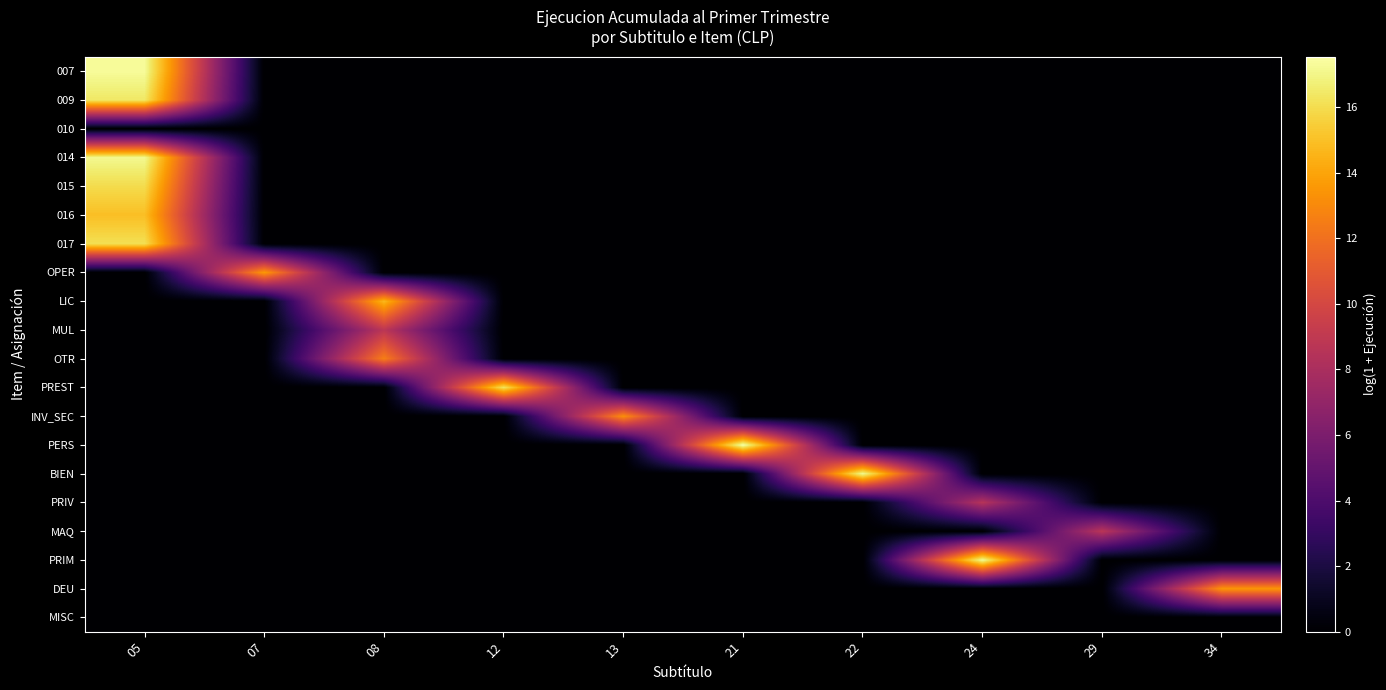

At which category is the sum across all series the highest?

05